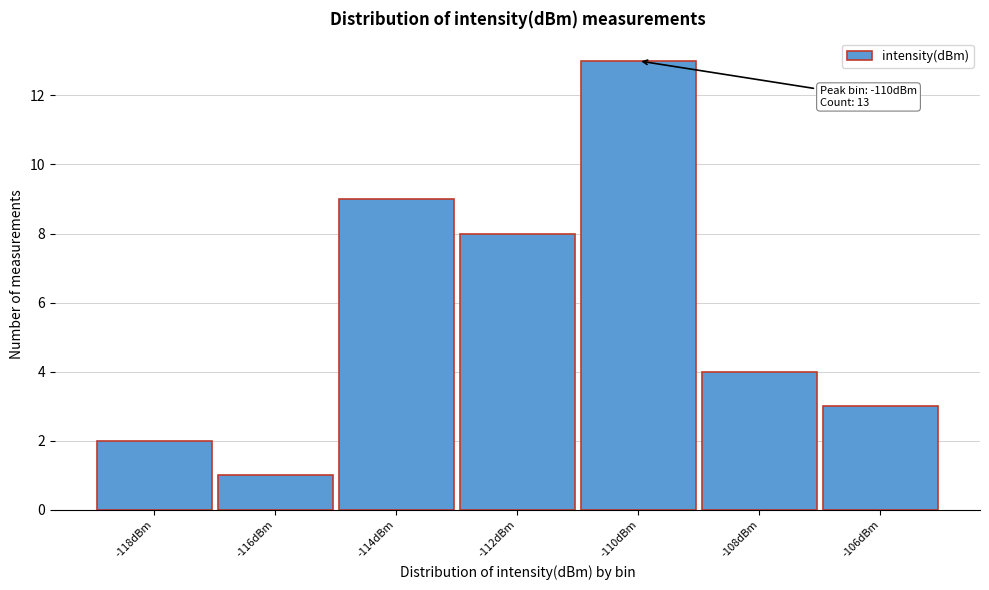

Reading left to right, extract all data points from this chart.

-118dBm=2	-116dBm=1	-114dBm=9	-112dBm=8	-110dBm=13	-108dBm=4	-106dBm=3